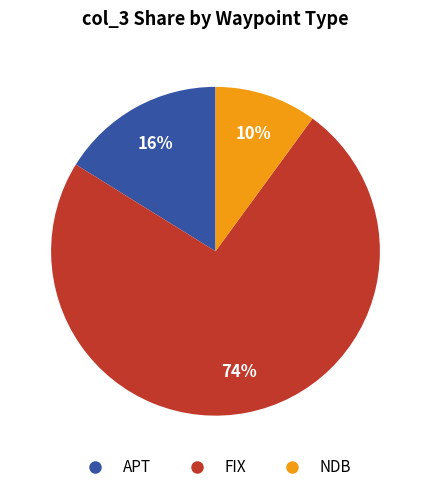

To the nearest percent, what is the average slice percentage?

33%